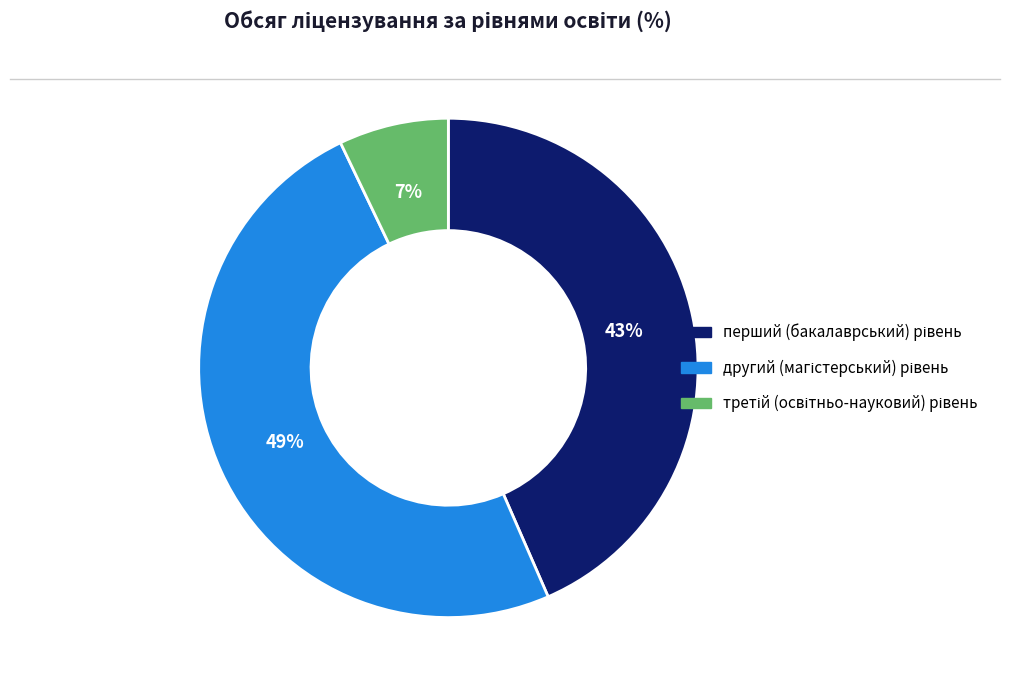

To the nearest percent, what is the difference between the largest and smallest slice percentages?

42%